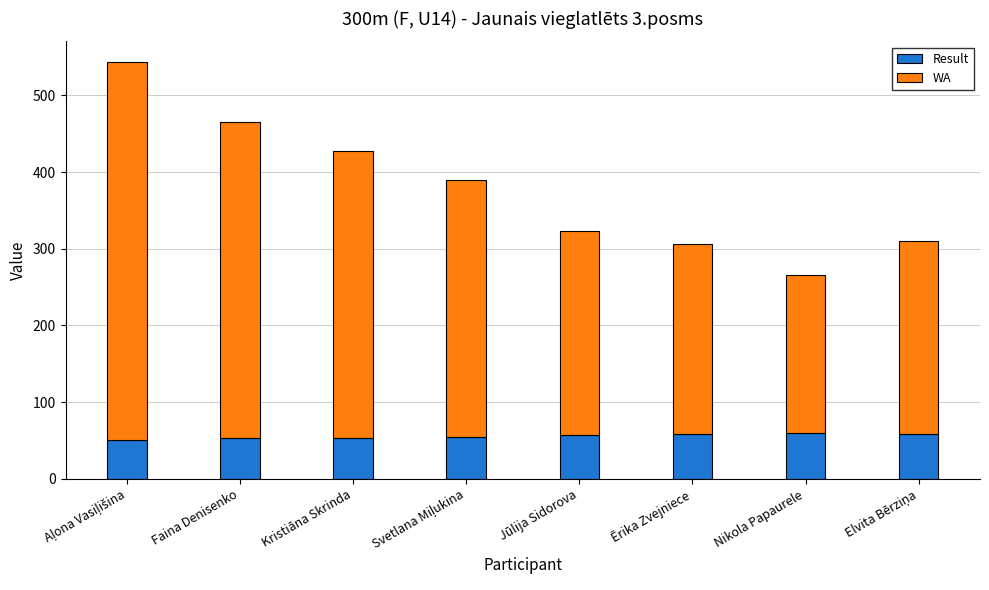

The Result series shows 57.5 at Jūlija Sidorova. True or false?

True